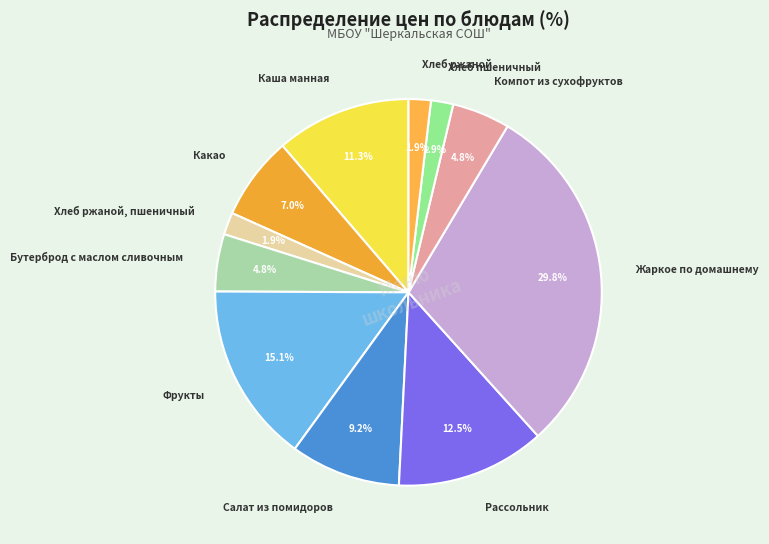

Approximately how many times larger is the value at Хлеб ржаной compared to Каша манная?

0.2